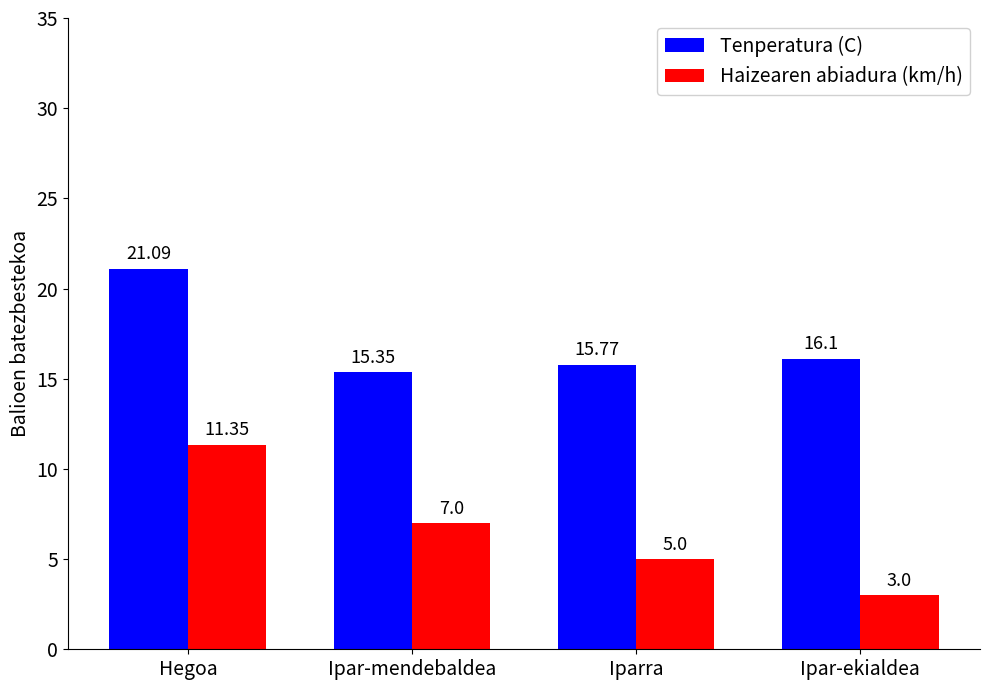

What is the sum of the Tenperatura (C) values at Ipar-mendebaldea and Hegoa?

36.4